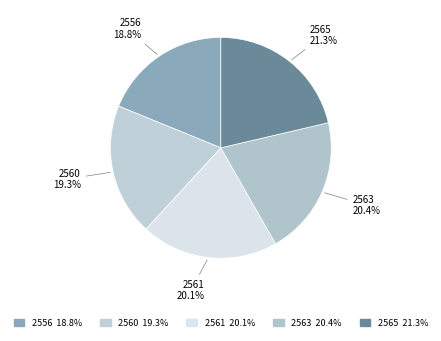

Does 2560 account for over 50% of the chart?

No